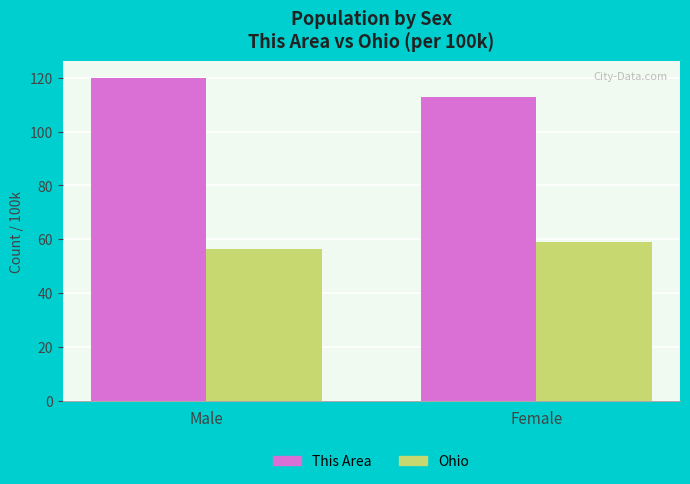

How many series are shown in this chart?

2